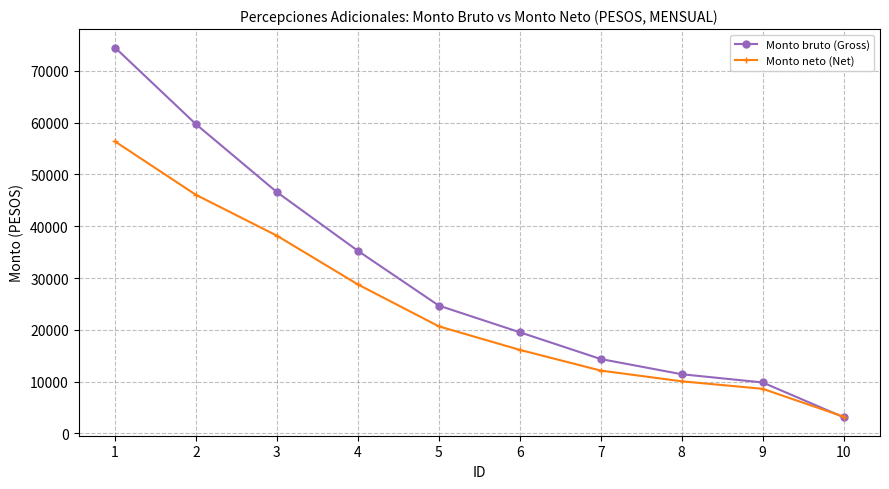

What is the average value of the Monto bruto (Gross) series?

29894.0